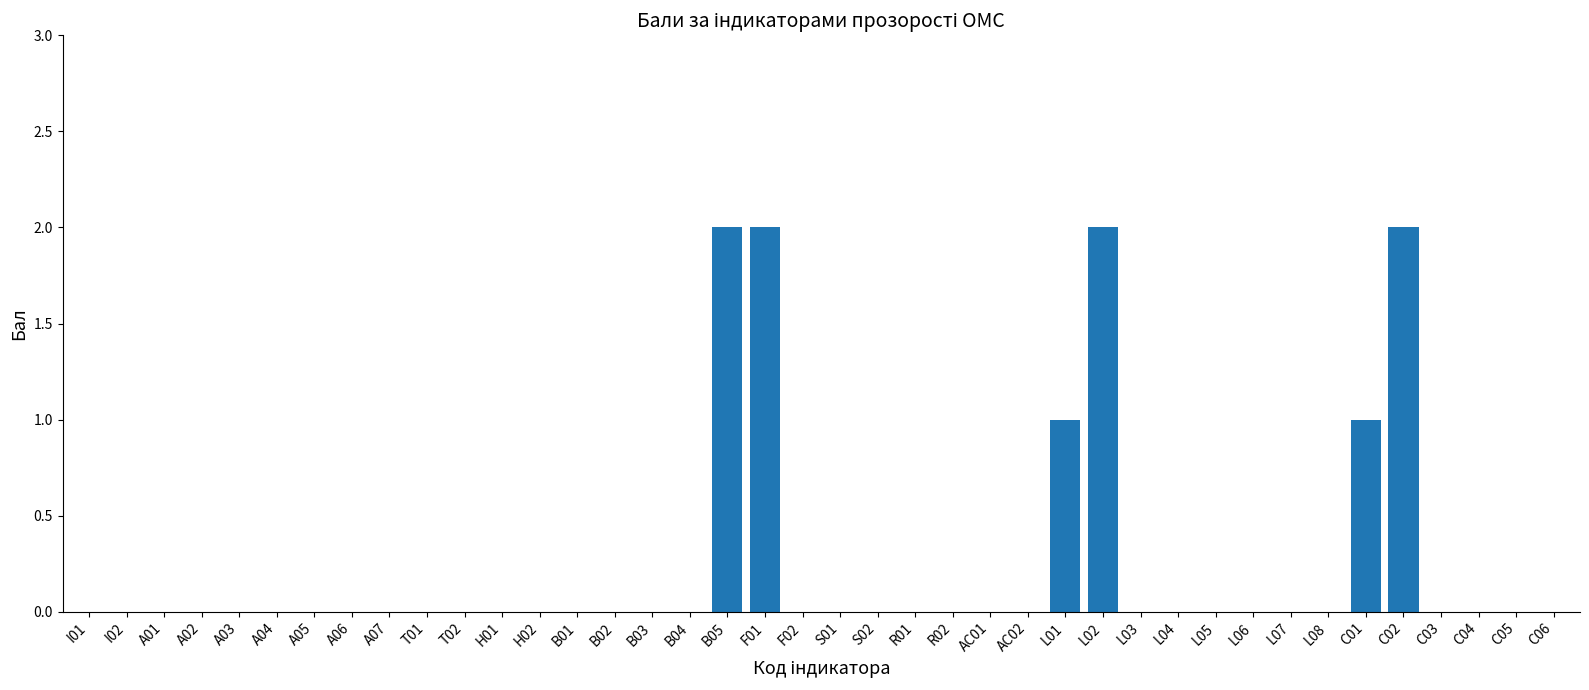

True or false: the data shows 1 at C01.

True